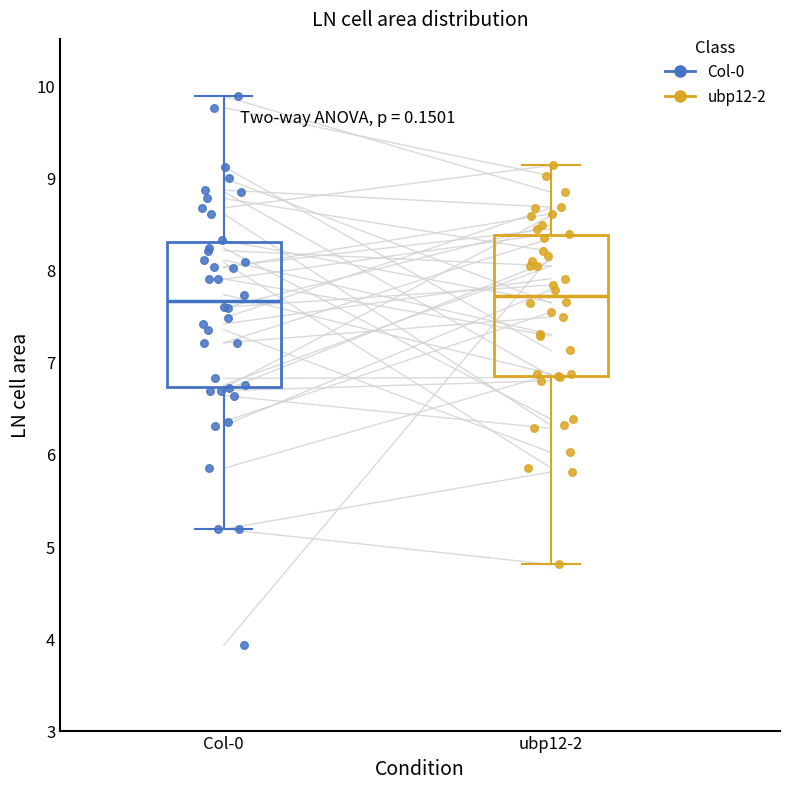

Where is the upper edge of the box for Col-0 on the y-axis? The values are not printed on the chart, so give them approximately, as read against the axis.

8.3